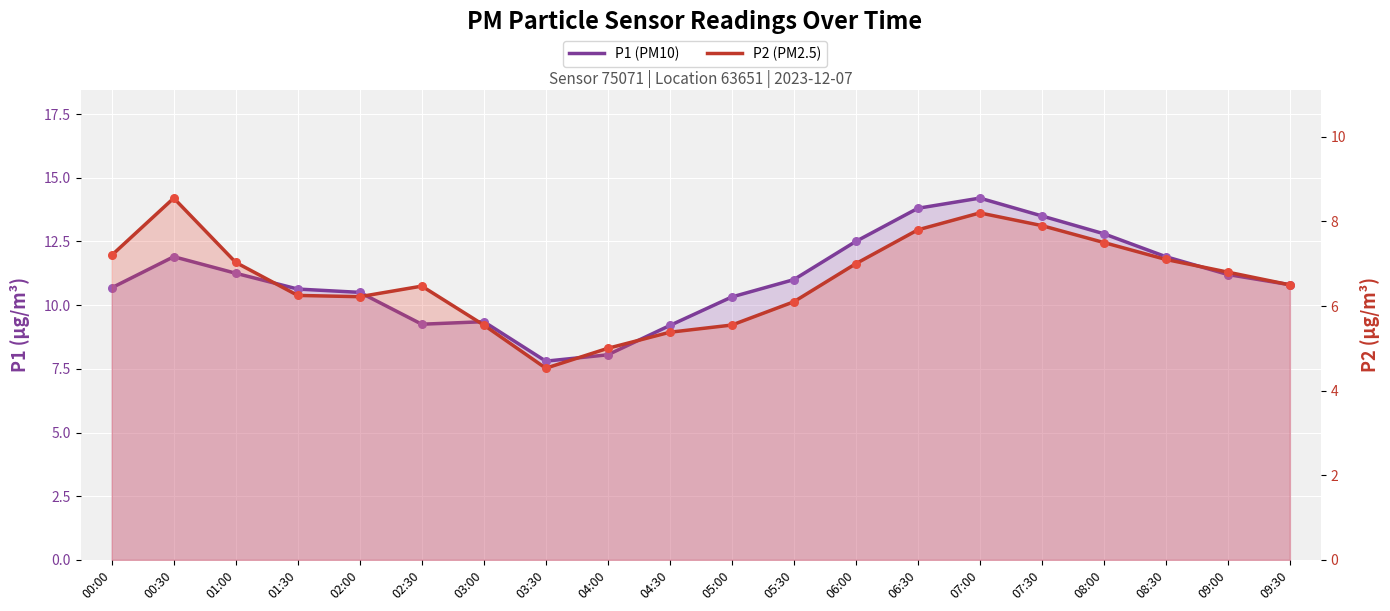

Is the value of P1 (PM10) at 03:30 greater than the value of P2 (PM2.5) at 06:30?

No